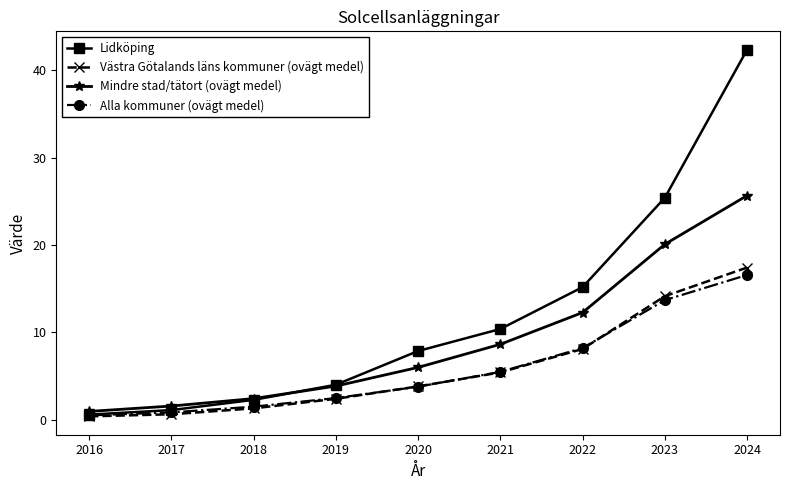

Where is Alla kommuner (ovägt medel) nearest to the value 8?

2022